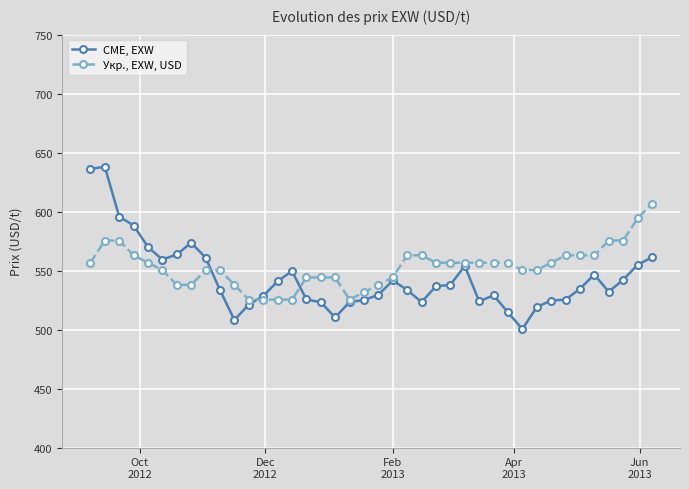

What is the smallest value displayed?

500.4